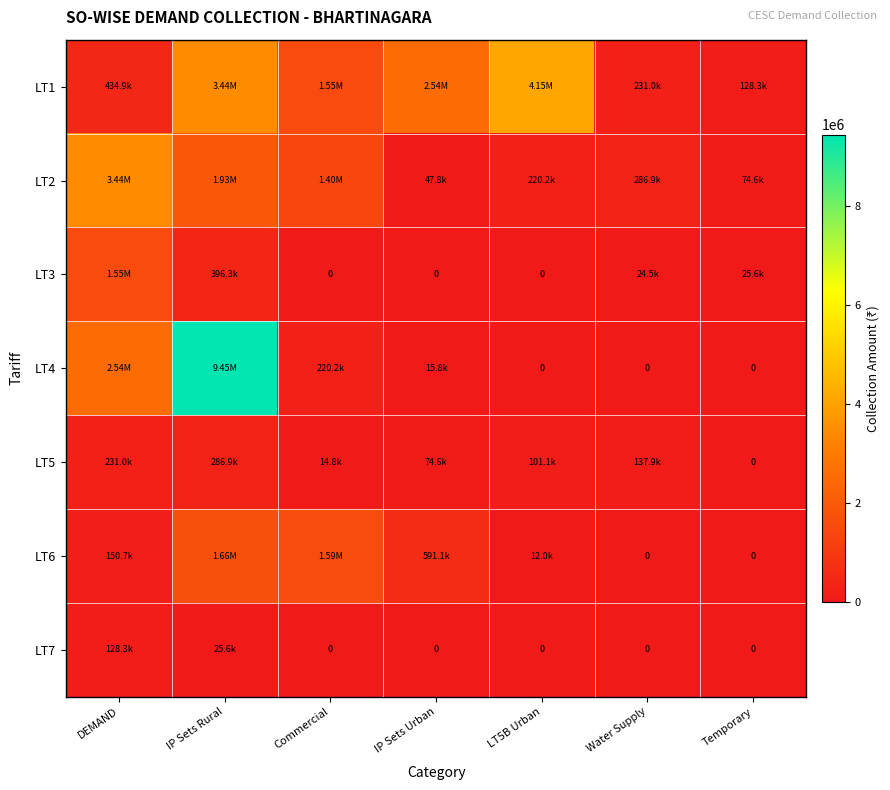

At Temporary, list the series in order from smallest to largest.

LT4, LT5, LT6, LT7, LT3, LT2, LT1